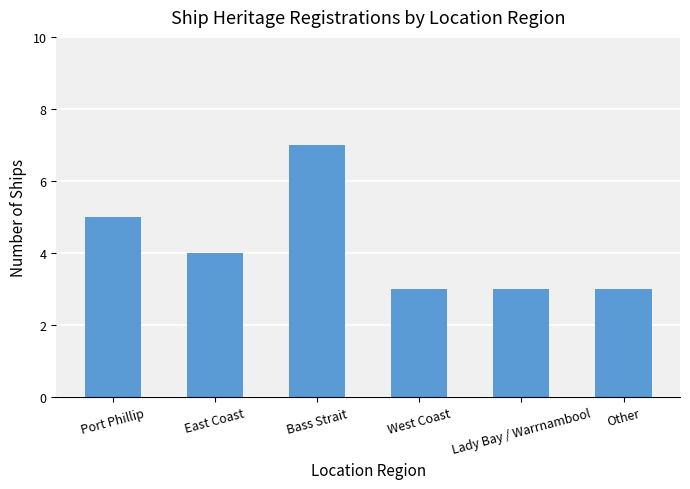

The chart shows a value of 4 at West Coast. True or false?

False